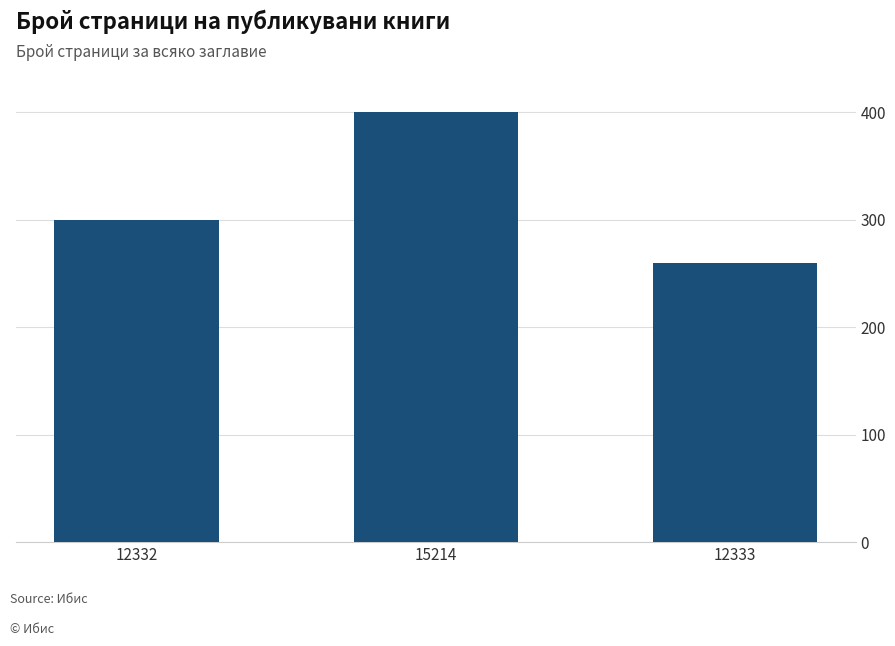

How many data points does each series have?

3